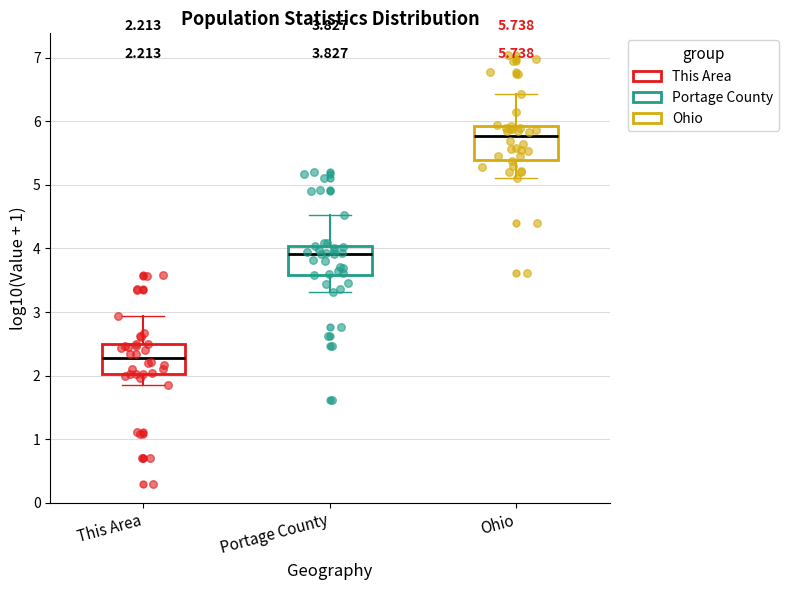

Which box has the lowest median line?

This Area